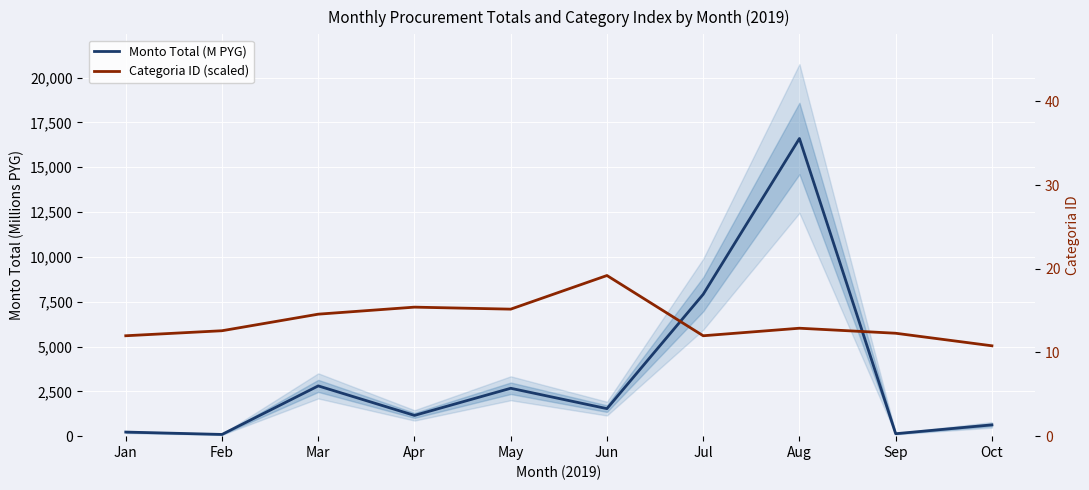

List the series in order of their overall mean, highest first.

Categoria ID (scaled), Monto Total (M PYG)